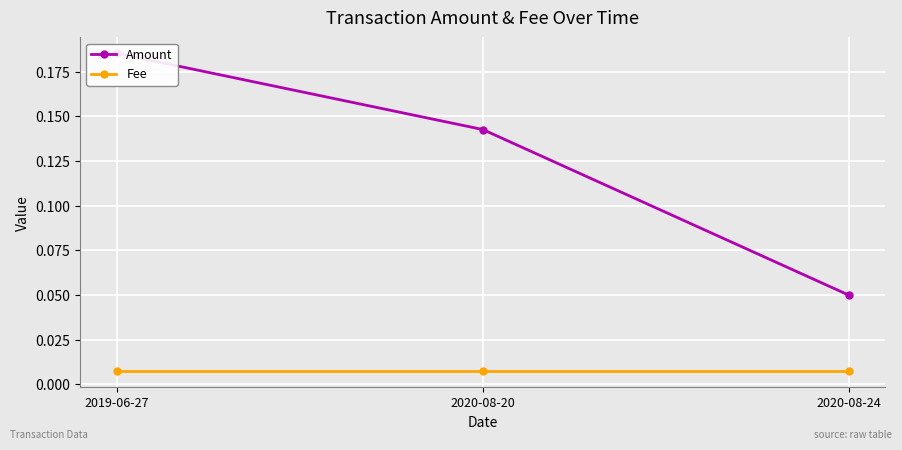

Which series changed the most between 2019-06-27 and 2020-08-20?

Amount